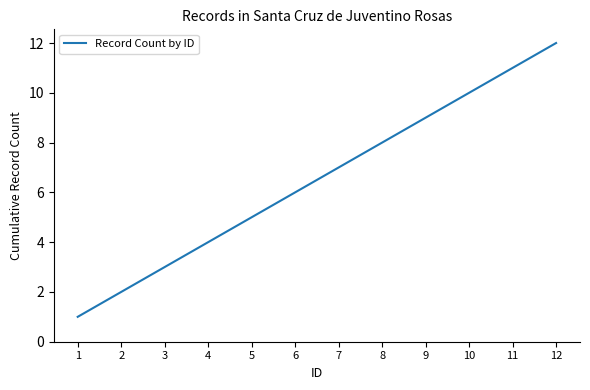

Which label corresponds to the largest value in the chart?

12